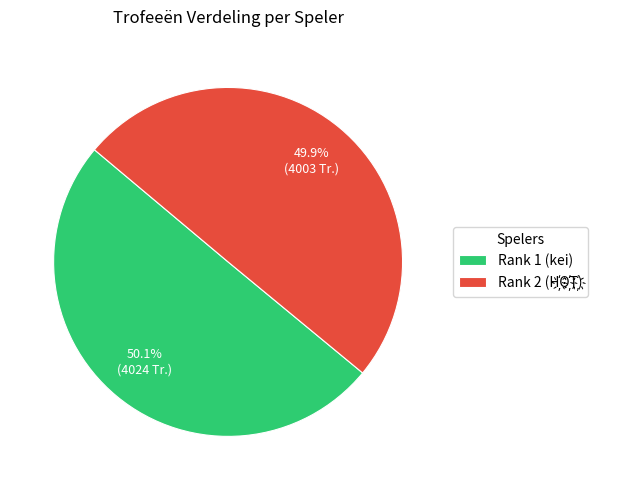

What portion of the pie excludes Rank 1 (kei)?

49.9%